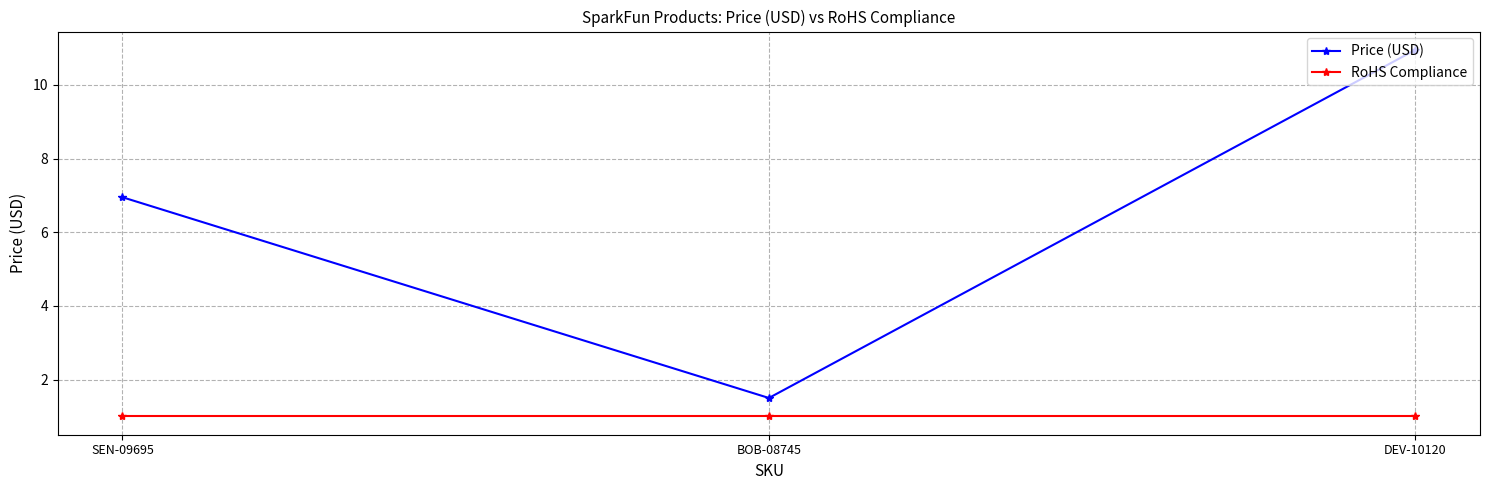

What is the label of the 2nd point from the left?

BOB-08745